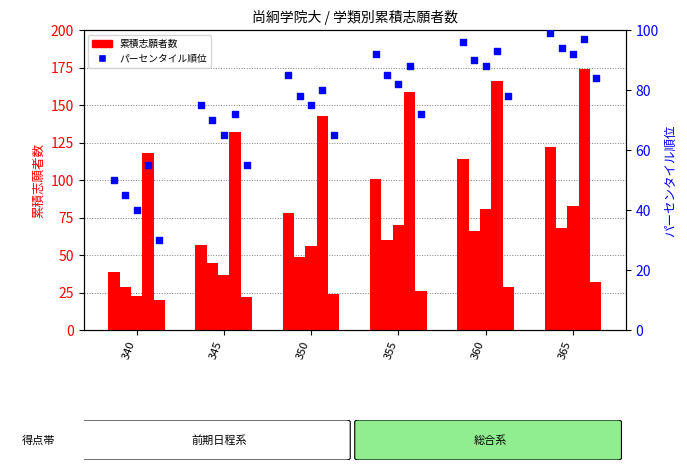

What is the change in value from 355 to 365?

+7